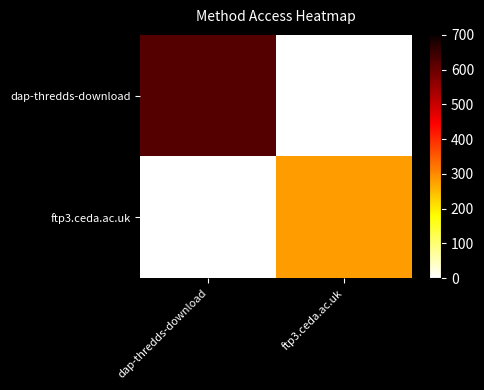

Reading right to left, what are all the values shown in this chart?

dap-thredds-download: ftp3.ceda.ac.uk=0	dap-thredds-download=623
ftp3.ceda.ac.uk: ftp3.ceda.ac.uk=279	dap-thredds-download=0